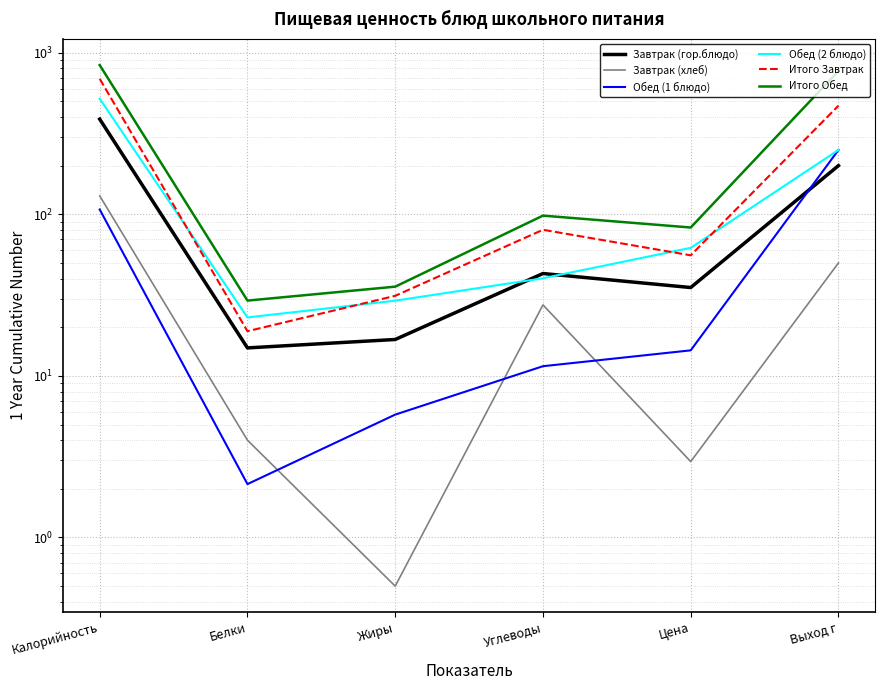

Reading left to right, what are all the values shown in this chart?

Завтрак (гор.блюдо): 388.0	14.9	16.8	43.0	35.2	200.0
Завтрак (хлеб): 130.0	4.0	0.5	27.5	3.0	50.0
Обед (1 блюдо): 107.1	2.1	5.8	11.5	14.4	250.0
Обед (2 блюдо): 519.0	23.0	29.2	40.2	62.0	250.0
Итого Завтрак: 689.0	18.9	31.3	80.2	55.7	470.0
Итого Обед: 838.0	29.2	35.7	98.1	82.8	770.0